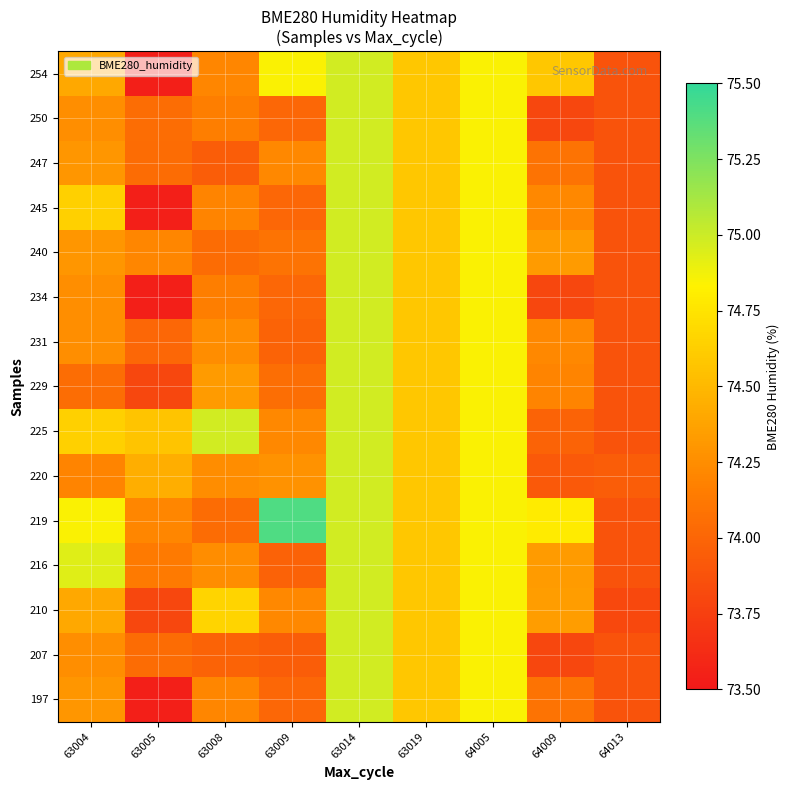

At 63008, list the series in order from smallest to largest.

247, 207, 219, 240, 234, 250, 245, 197, 254, 216, 220, 231, 229, 210, 225